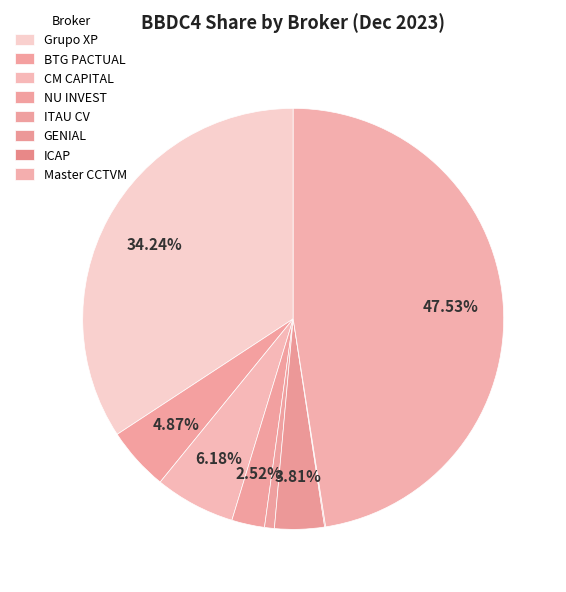

Which slice is the smallest?

ICAP DO BRASIL CTVM LTDA